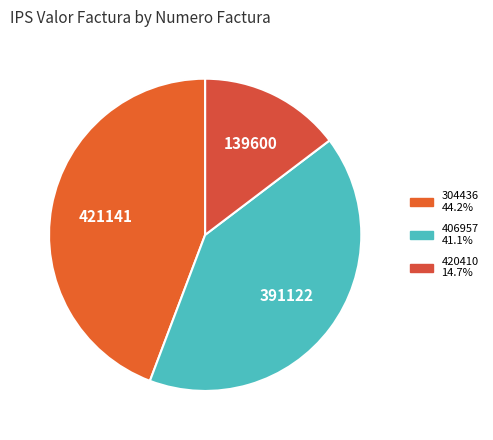

To the nearest percent, what is the difference between the largest and smallest slice percentages?

30%